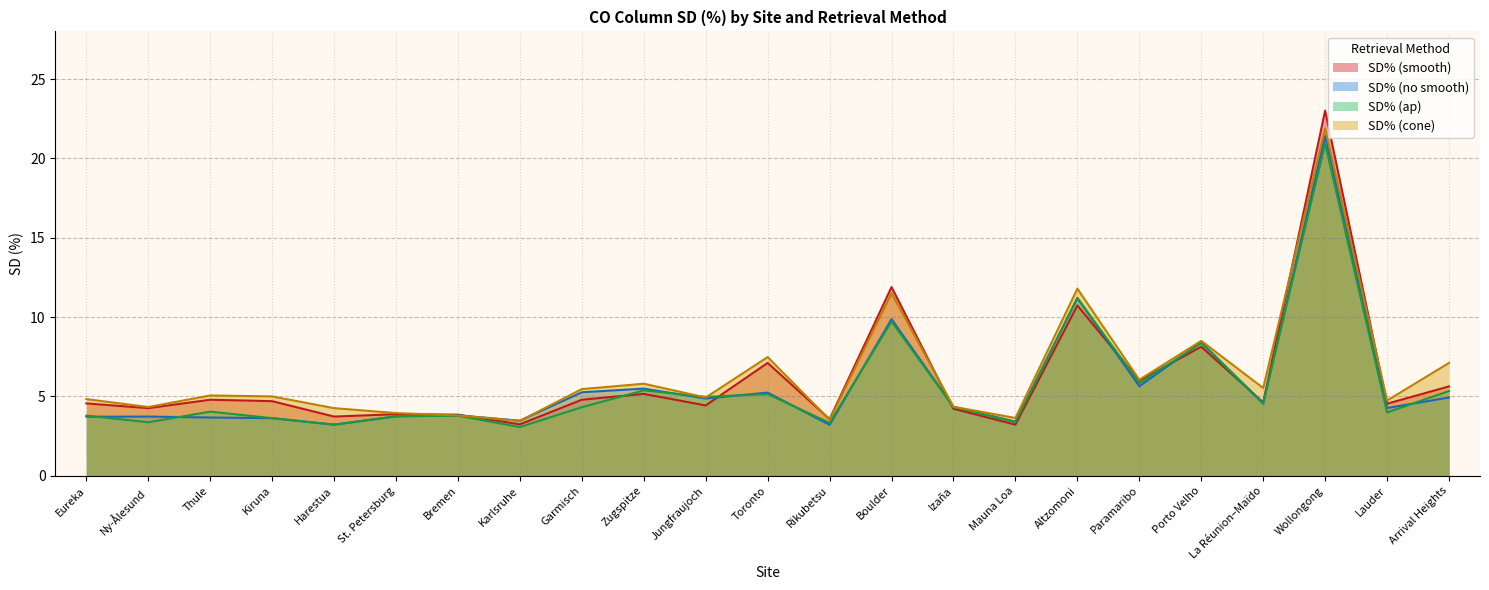

What is the average value of the SD% (cone) series?

6.4